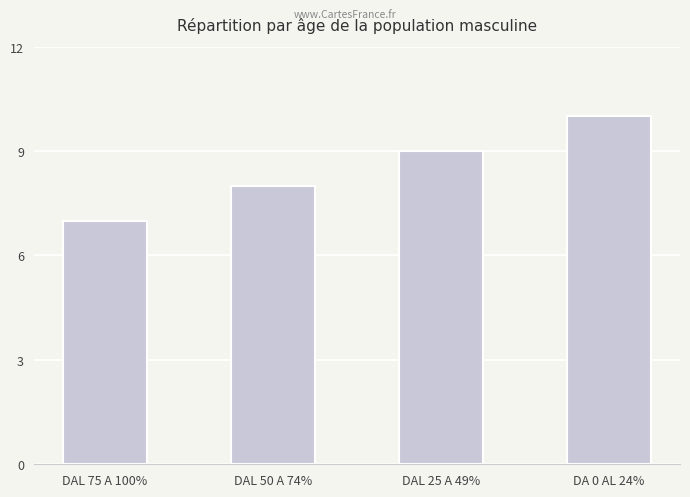

What is the sum of the values at DAL 75 A 100% and DAL 25 A 49%?

16